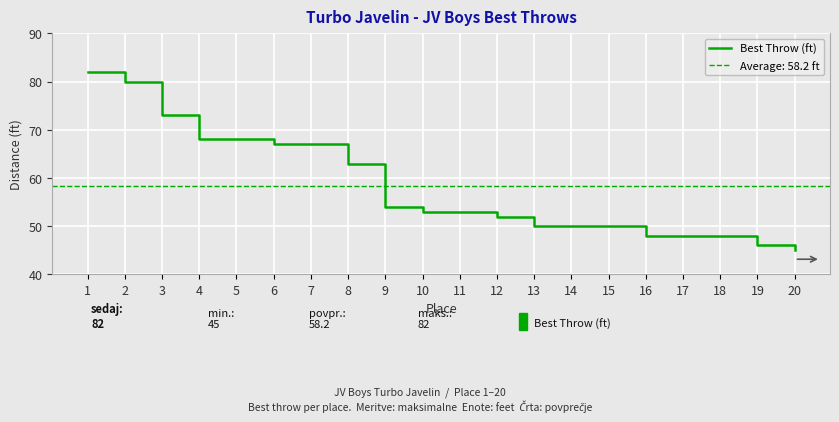

What is the sum of all values?

1165